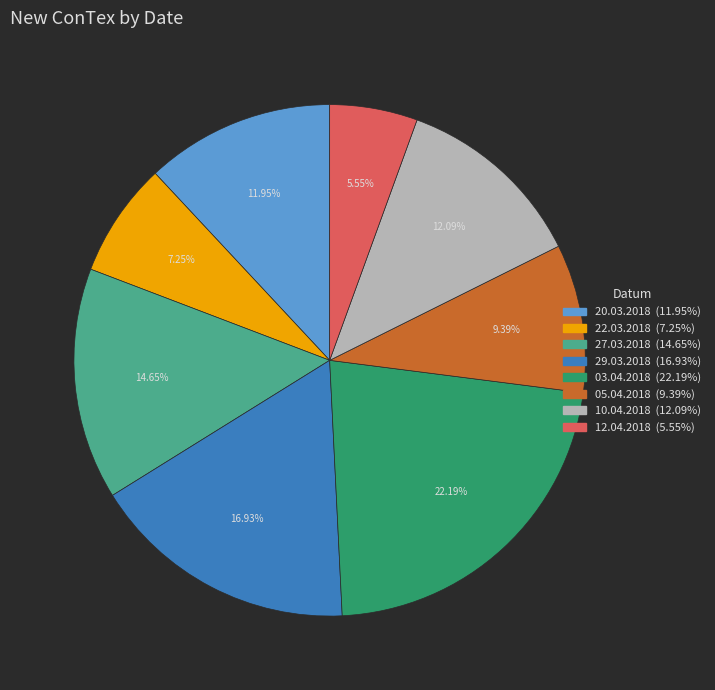

What is the total percentage of 05.04.2018 and 29.03.2018?

26.3%